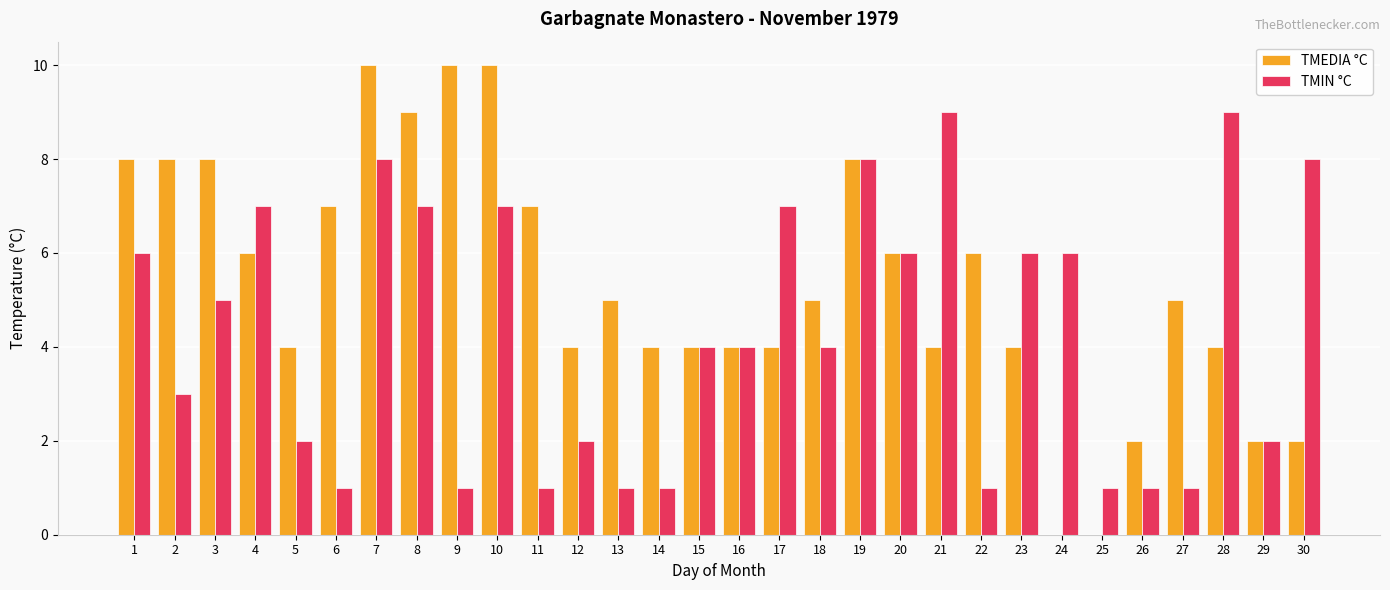

Count the number of categories in the chart.

30